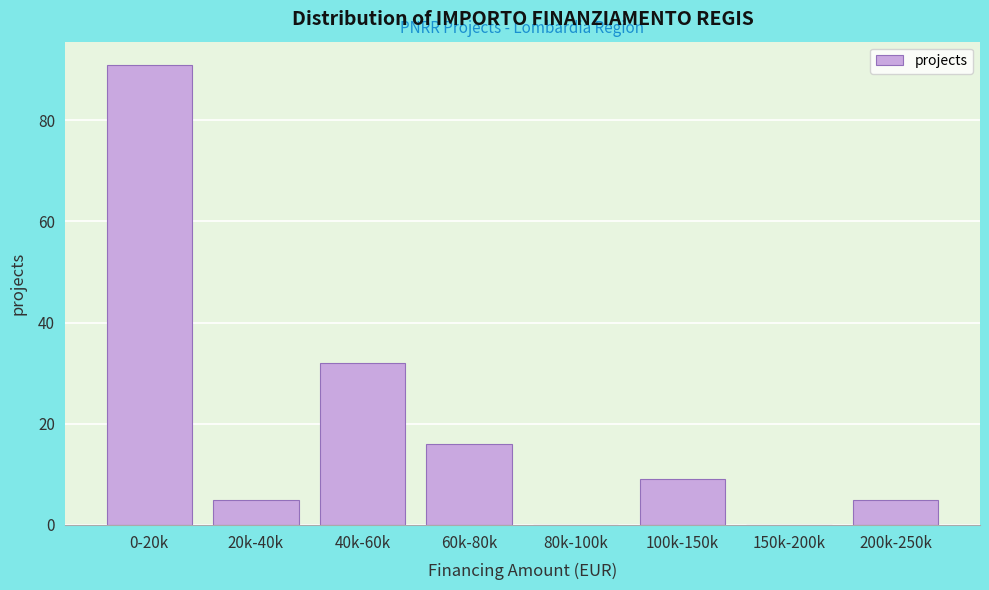

Reading left to right, what are all the values shown in this chart?

0-20k=91	20k-40k=5	40k-60k=32	60k-80k=16	80k-100k=0	100k-150k=9	150k-200k=0	200k-250k=5